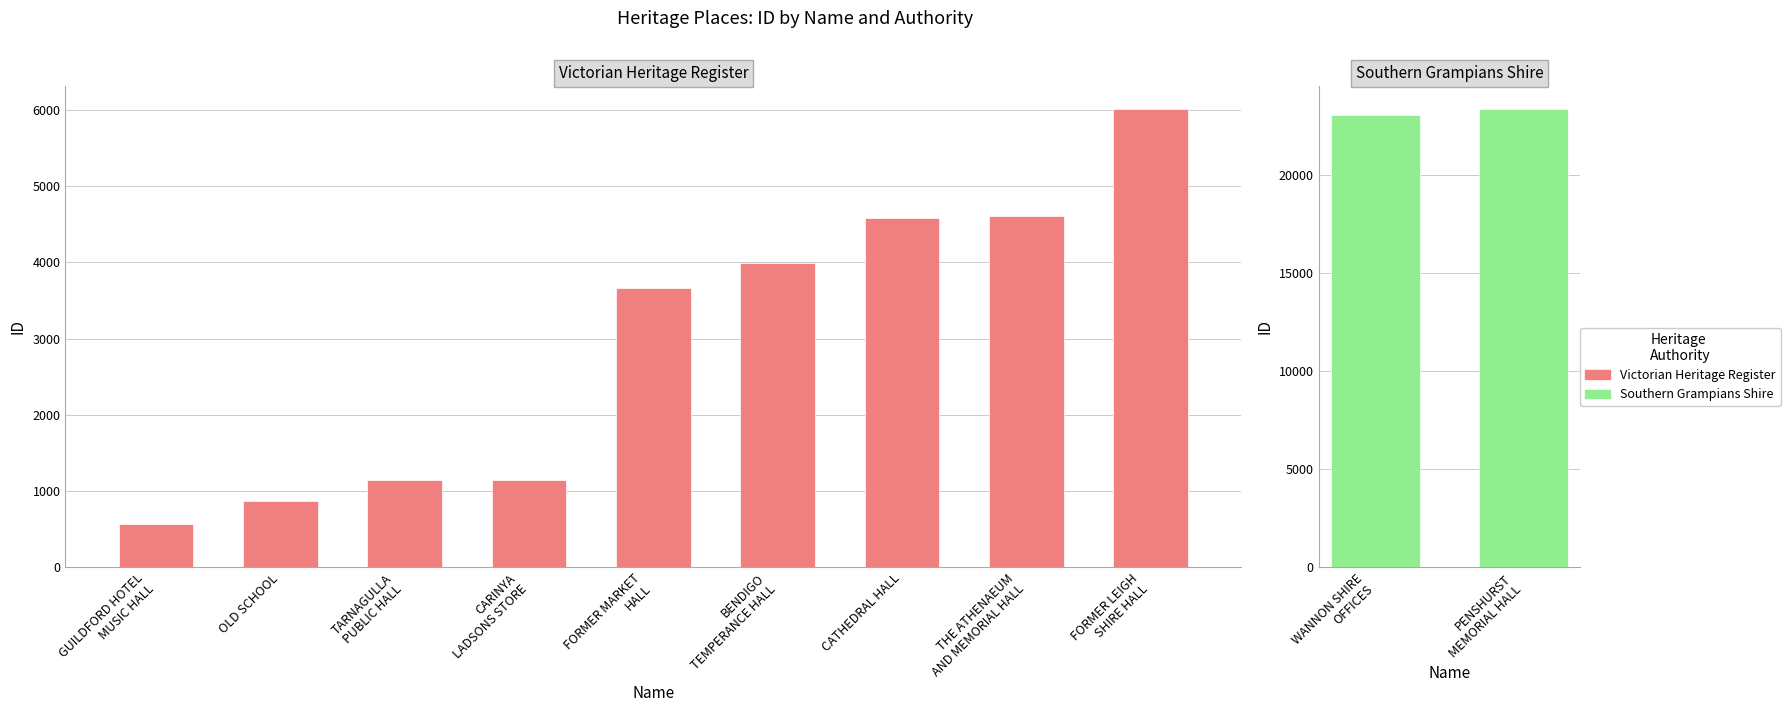

The value at BENDIGO
TEMPERANCE HALL is 3987. True or false?

True